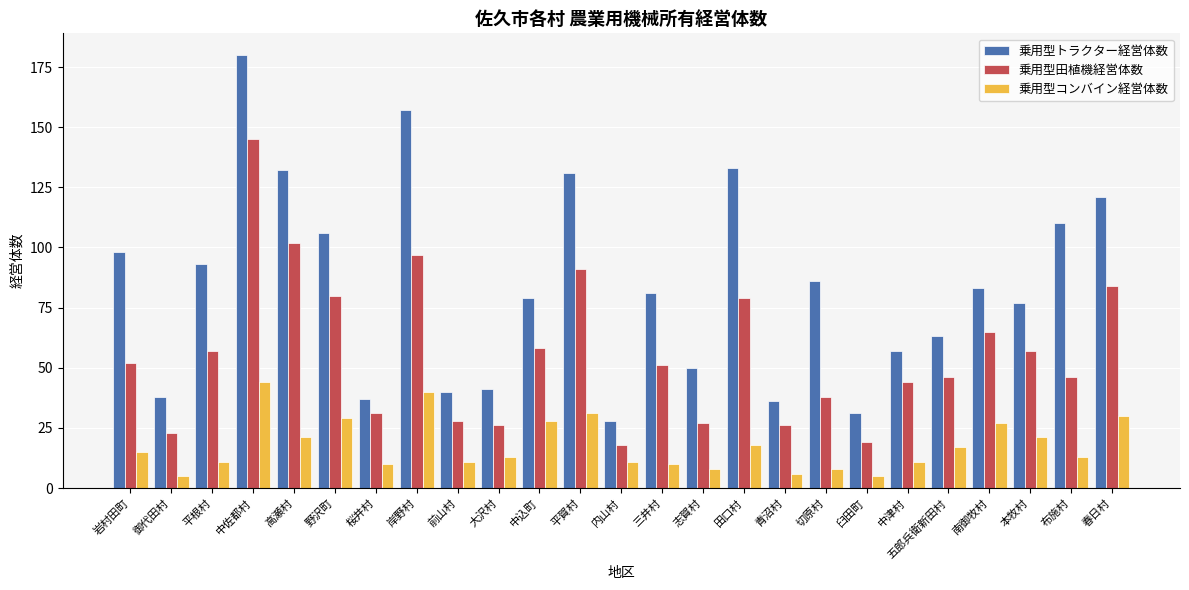

What position from the right is 中佐都村?

22